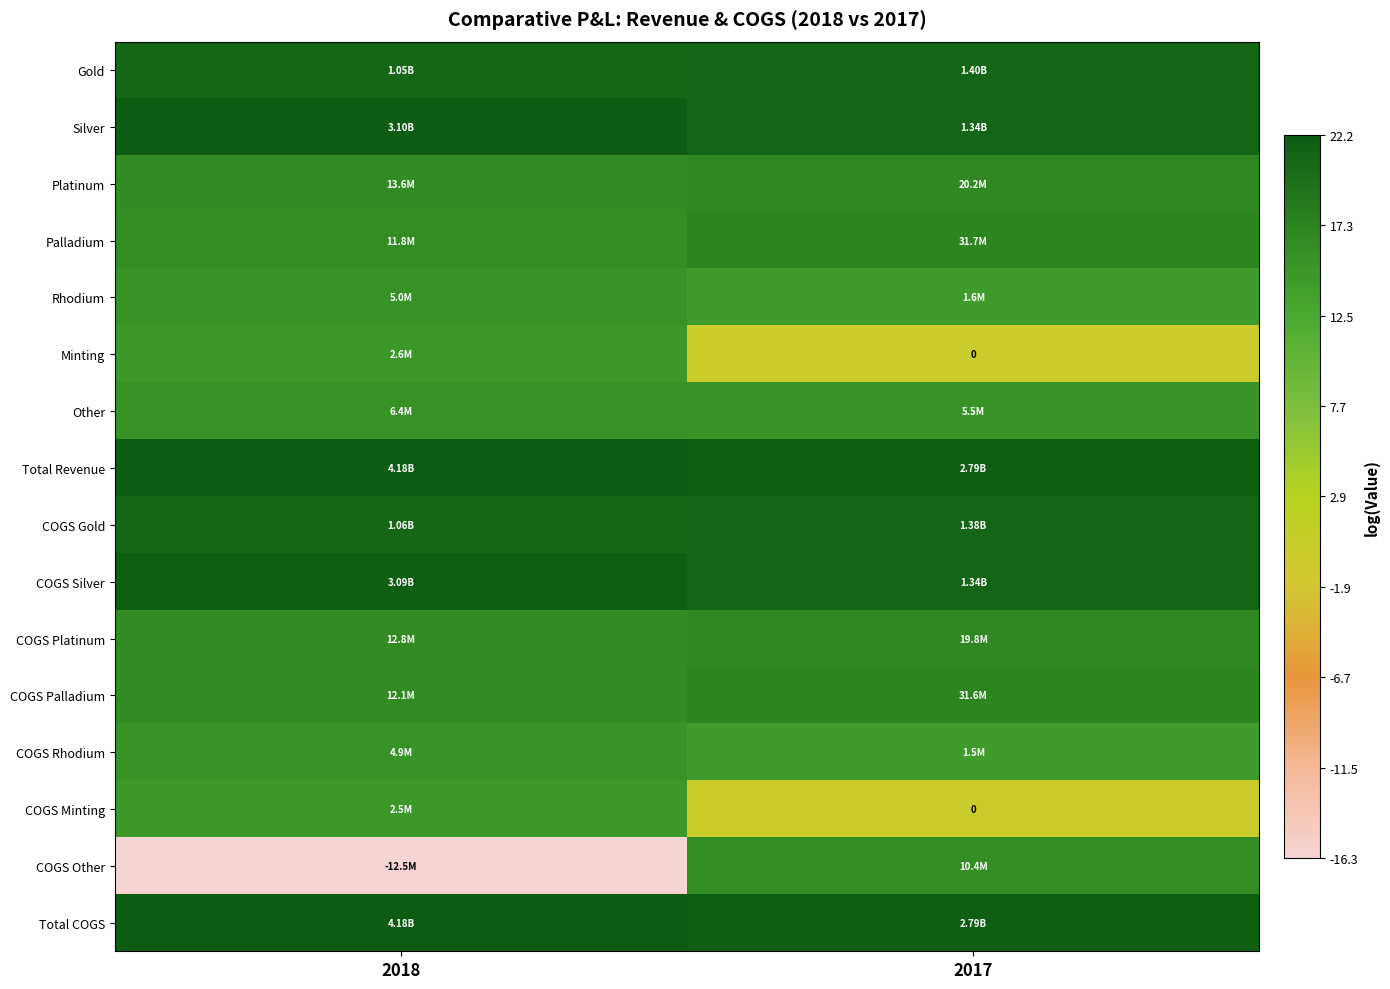

Rank the categories by COGS Platinum value from highest to lowest.

2017, 2018